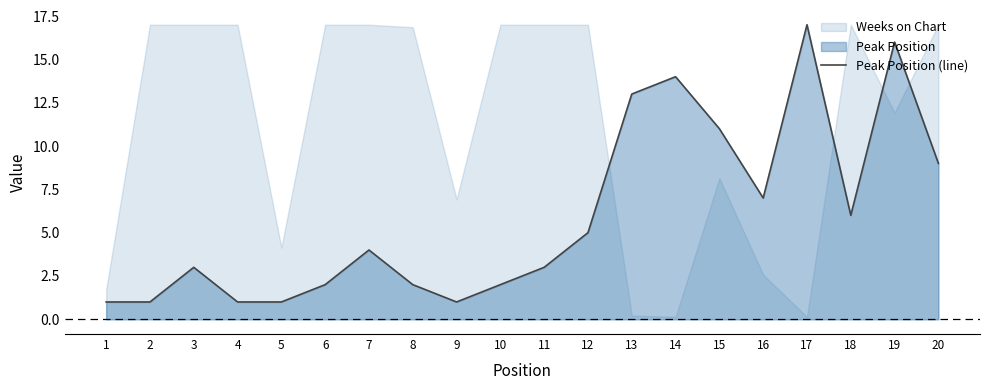

What is the sum of all values?

119